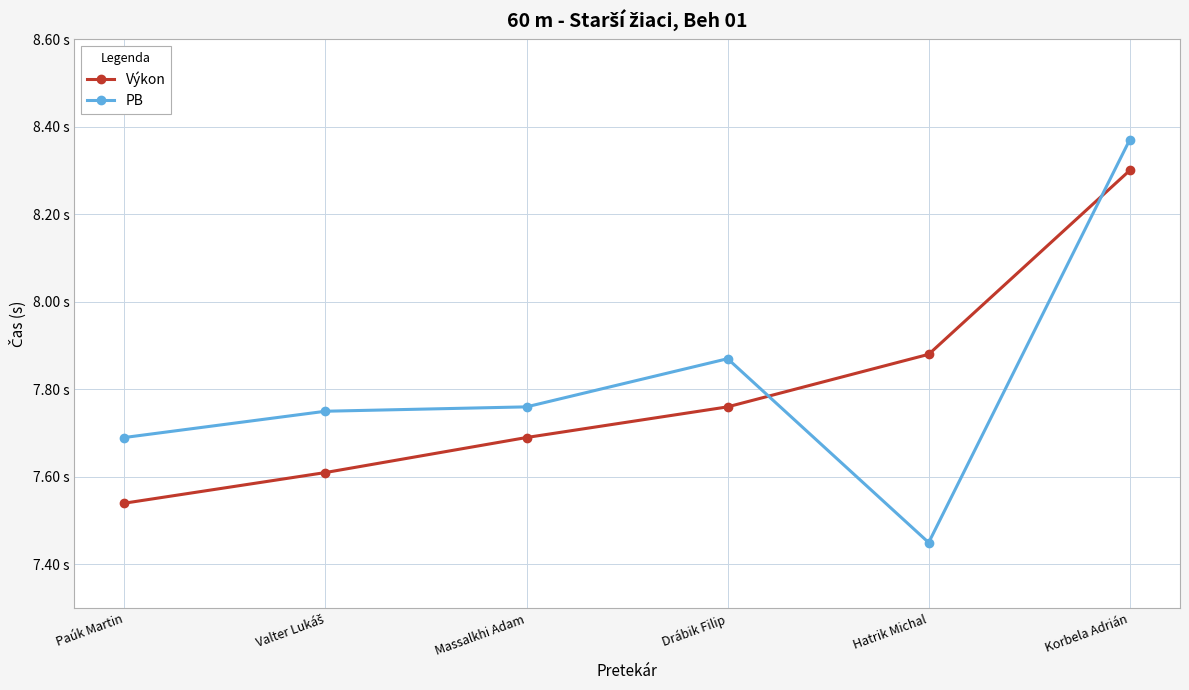

How many times do Výkon and PB cross each other?

2